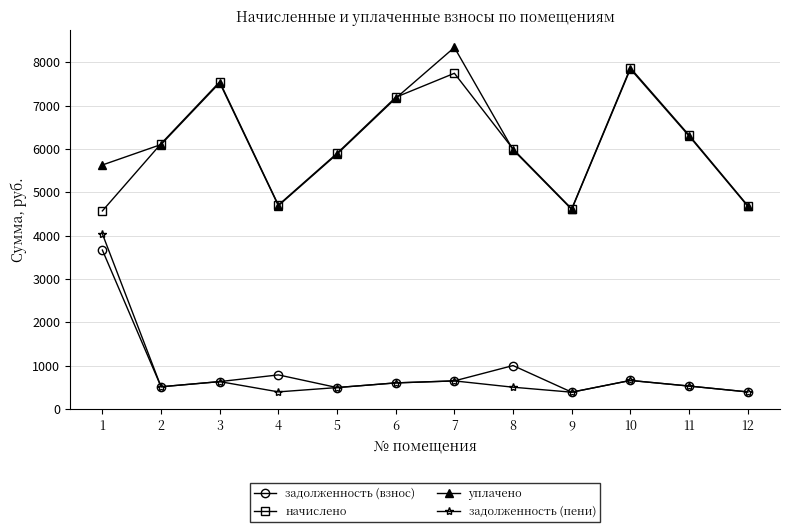

True or false: задолженность (пени) has a value of 645.4 at 7.

True